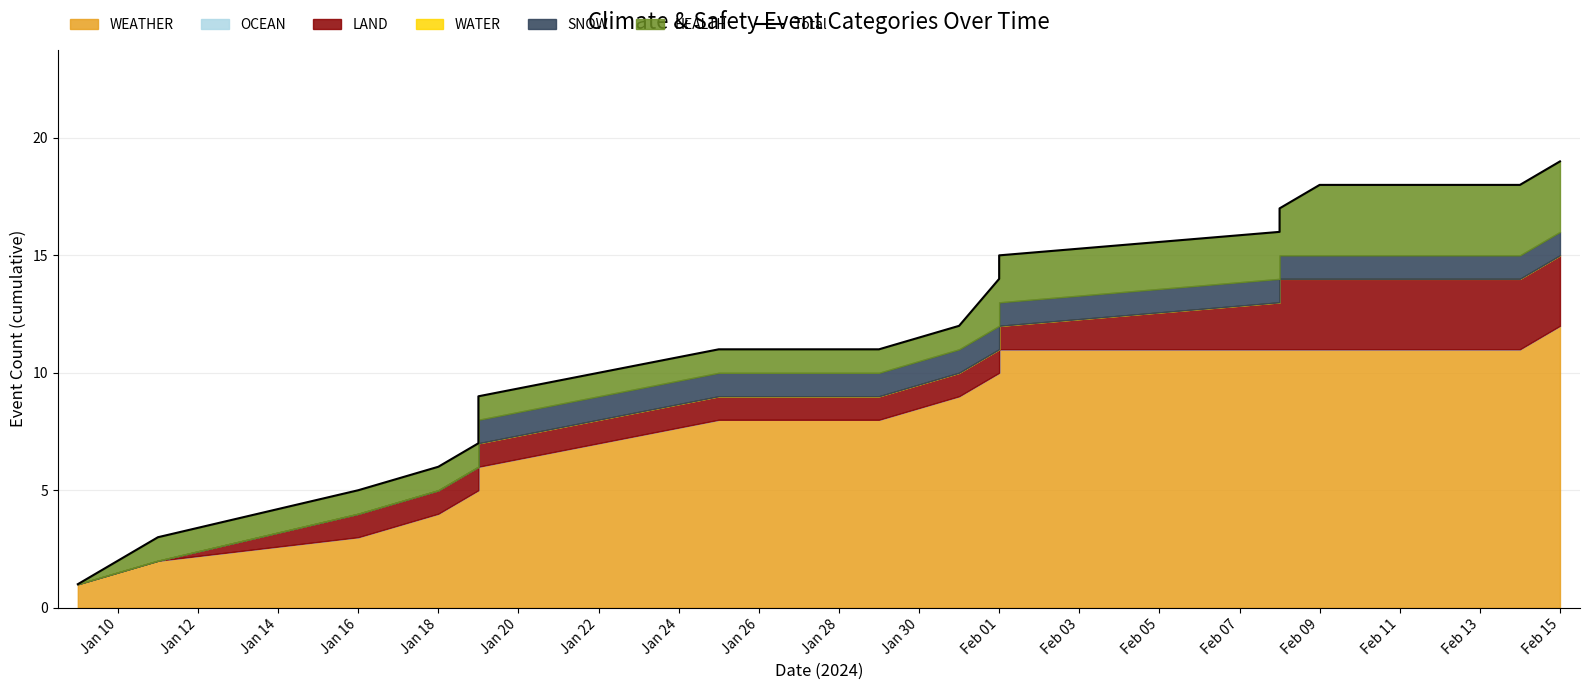

The value at Jan 10 is 2. True or false?

False